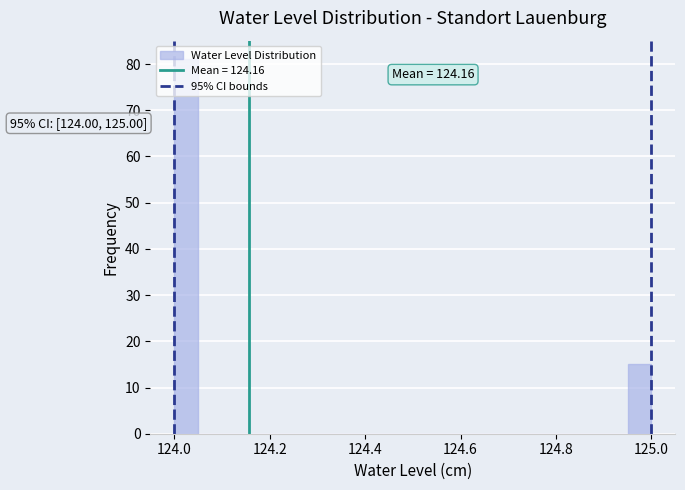

Around what value on the x-axis is the tallest bar? Give the approximate position of its centre, as read against the axis.

124.02